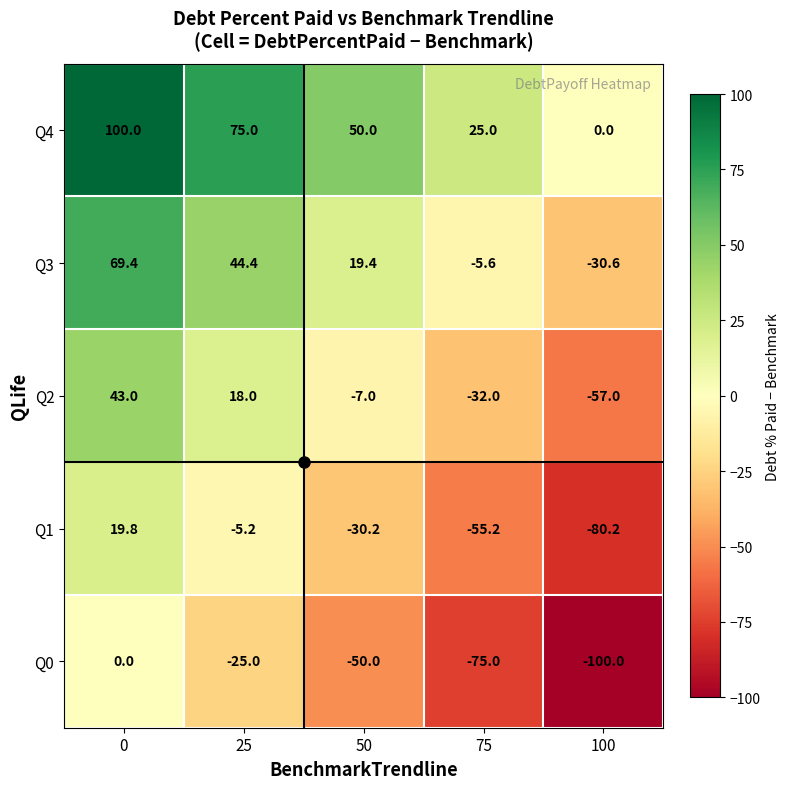

List the series in order of their peak value, highest first.

Q4, Q3, Q2, Q1, Q0